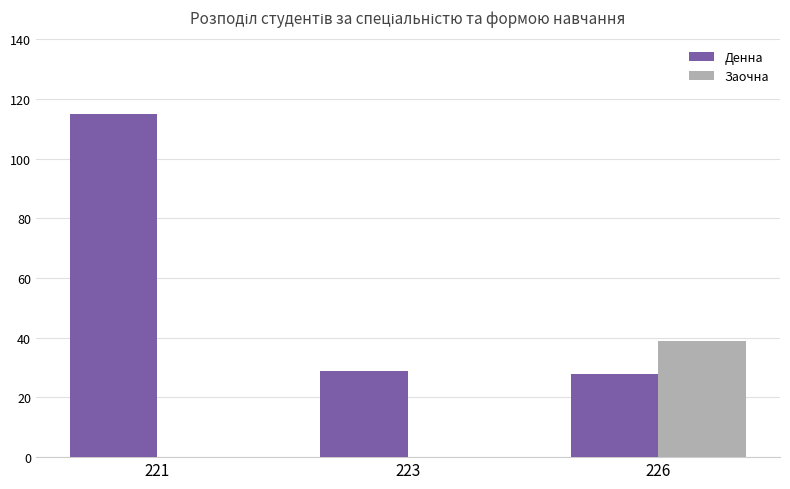

The value of Заочна at 223 is -14. True or false?

False